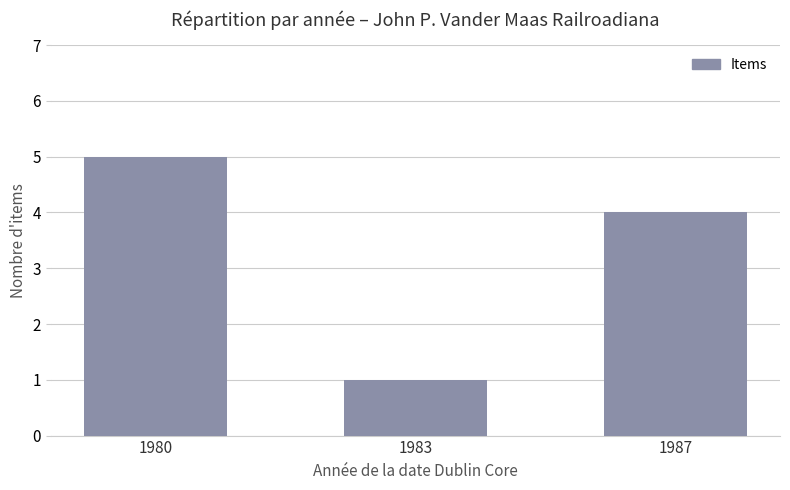

Reading left to right, transcribe all the data shown in this chart.

1980=5	1983=1	1987=4